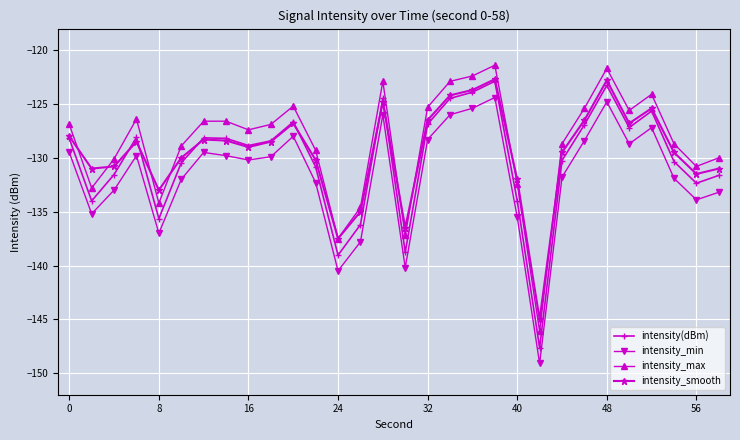

What is the greatest value displayed?

-121.4